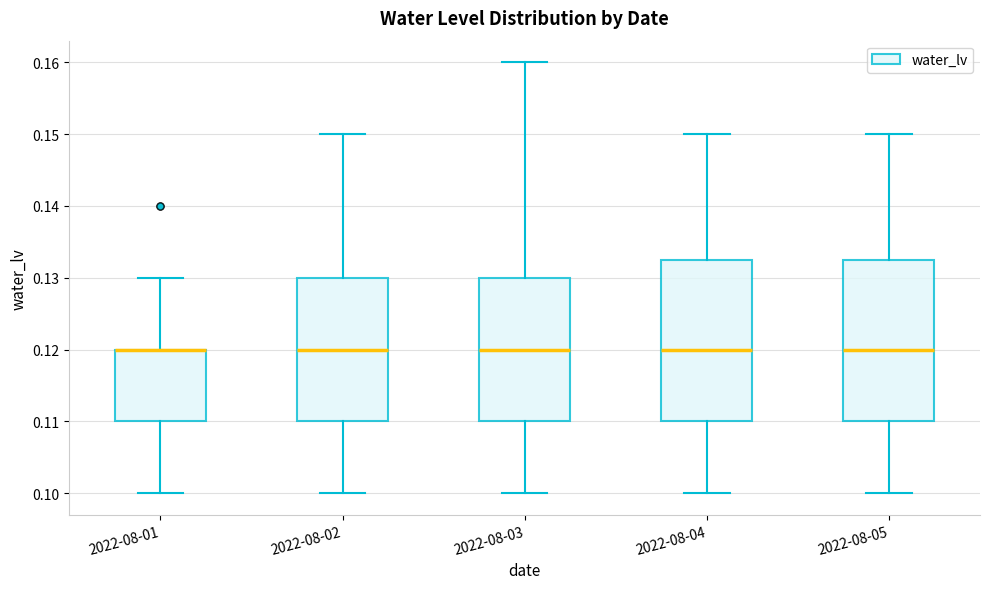

Reading left to right, transcribe this box plot: for each box, give where its median line is, the range the box spans, and where its two whiskers end, as read against the y-axis. The values are not printed on the chart, so give them approximately, as read against the axis.

2022-08-01: median 0.120 (drawn on the box's upper edge), box 0.110 to 0.120, whiskers 0.100 to 0.130
2022-08-02: median 0.120, box 0.110 to 0.130, whiskers 0.100 to 0.150
2022-08-03: median 0.120, box 0.110 to 0.130, whiskers 0.100 to 0.160
2022-08-04: median 0.120, box 0.110 to 0.133, whiskers 0.100 to 0.150
2022-08-05: median 0.120, box 0.110 to 0.133, whiskers 0.100 to 0.150